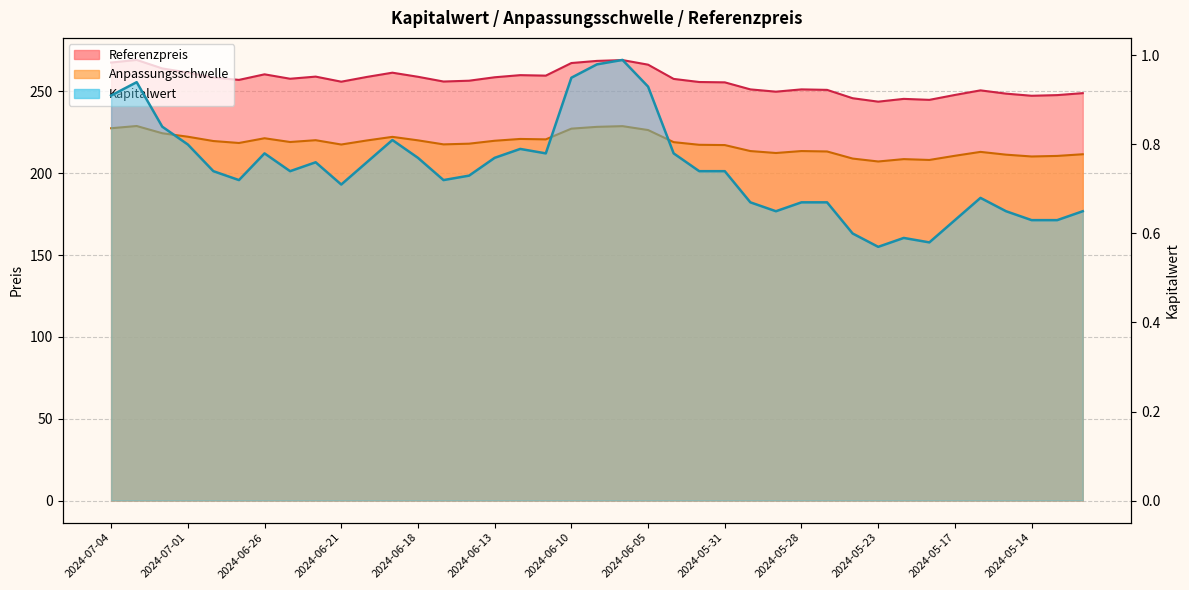

Which series changed the most between 2024-06-14 and 2024-06-07?

Anpassungsschwelle